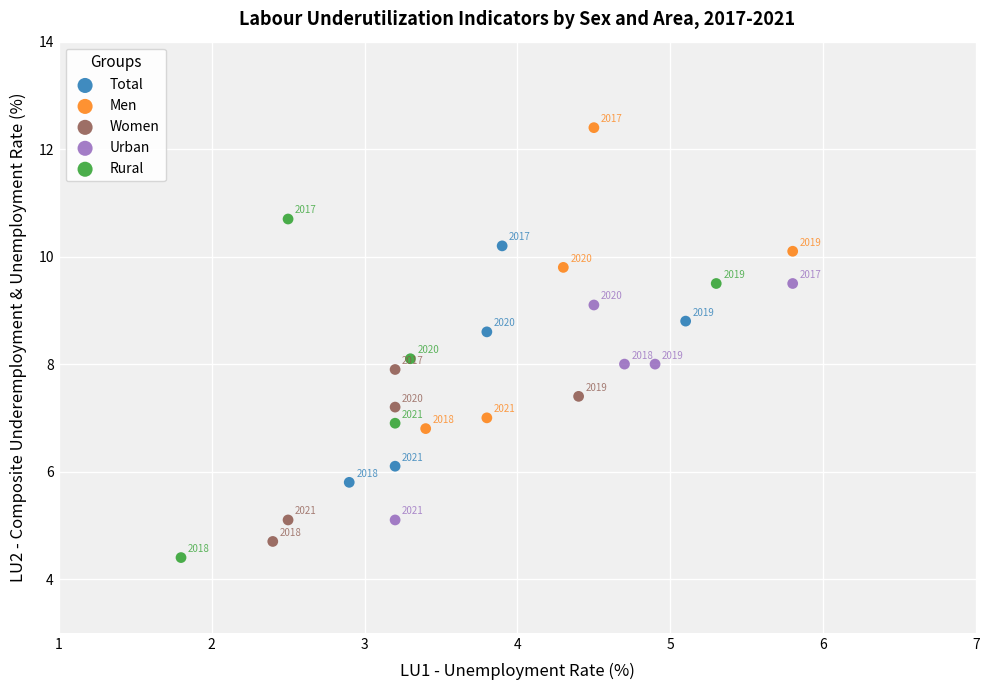

Which series contains the lowest Y value?

Rural